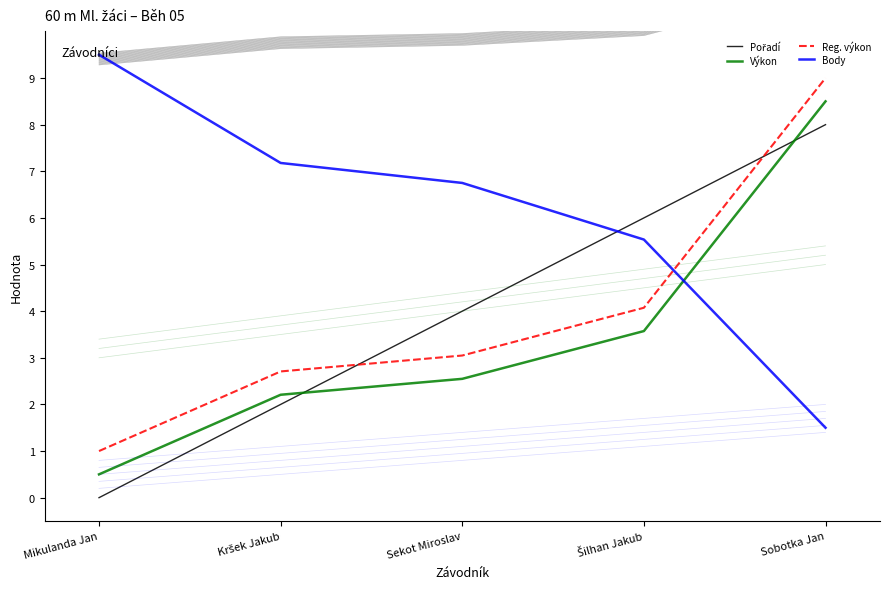

Reading left to right, what are all the values shown in this chart?

Pořadí: Mikulanda Jan=0.0	Kršek Jakub=2.0	Sekot Miroslav=4.0	Šilhan Jakub=6.0	Sobotka Jan=8.0
Výkon: Mikulanda Jan=0.5	Kršek Jakub=2.2	Sekot Miroslav=2.5	Šilhan Jakub=3.6	Sobotka Jan=8.5
Reg. výkon: Mikulanda Jan=1.0	Kršek Jakub=2.7	Sekot Miroslav=3.0	Šilhan Jakub=4.1	Sobotka Jan=9.0
Body: Mikulanda Jan=9.5	Kršek Jakub=7.2	Sekot Miroslav=6.7	Šilhan Jakub=5.5	Sobotka Jan=1.5